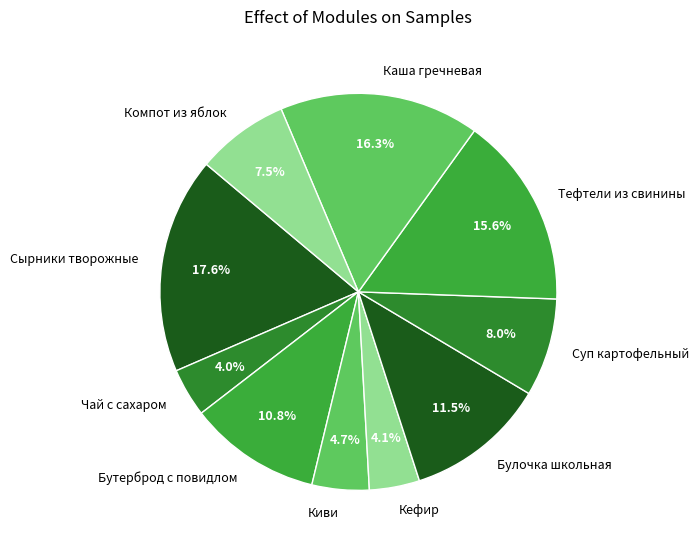

To the nearest percent, what is the difference between the largest and smallest slice percentages?

14%